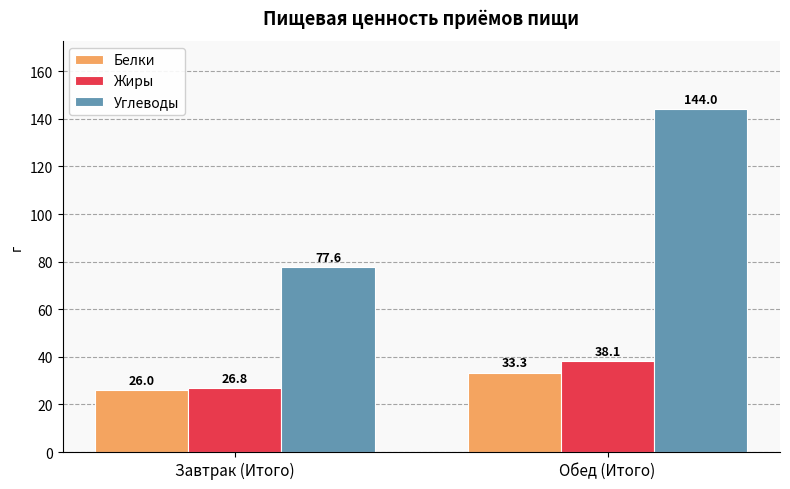

Reading right to left, list all the values displayed in this chart.

Белки: Обед (Итого)=33.3	Завтрак (Итого)=26.0
Жиры: Обед (Итого)=38.1	Завтрак (Итого)=26.8
Углеводы: Обед (Итого)=144.0	Завтрак (Итого)=77.6